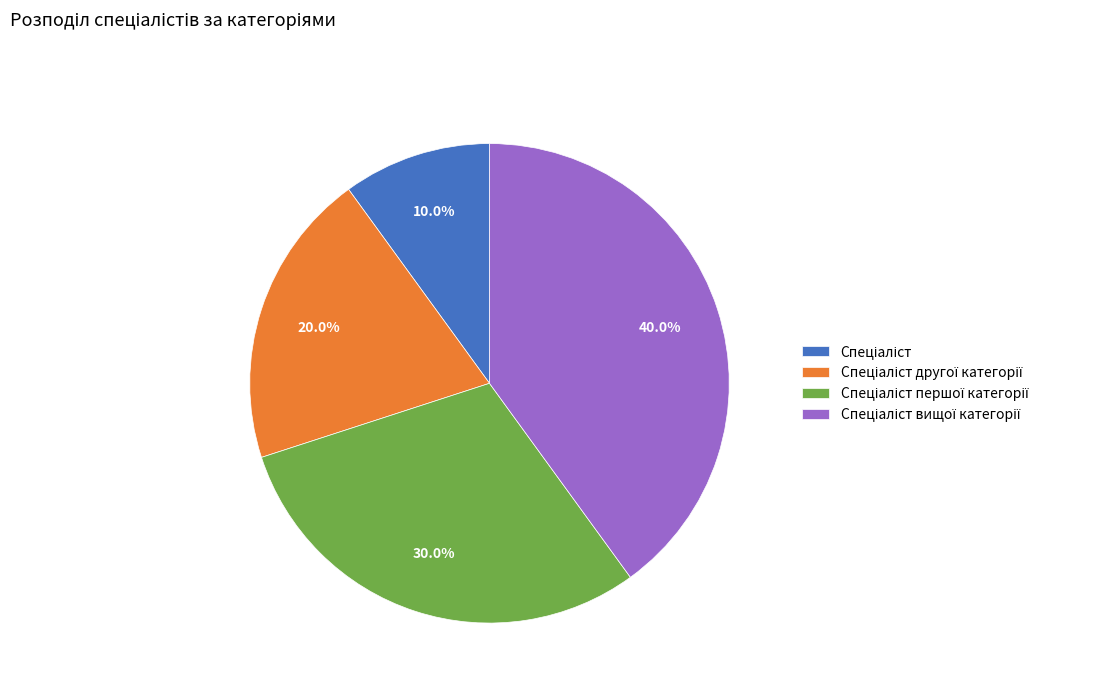

Is there a majority slice in this chart?

No